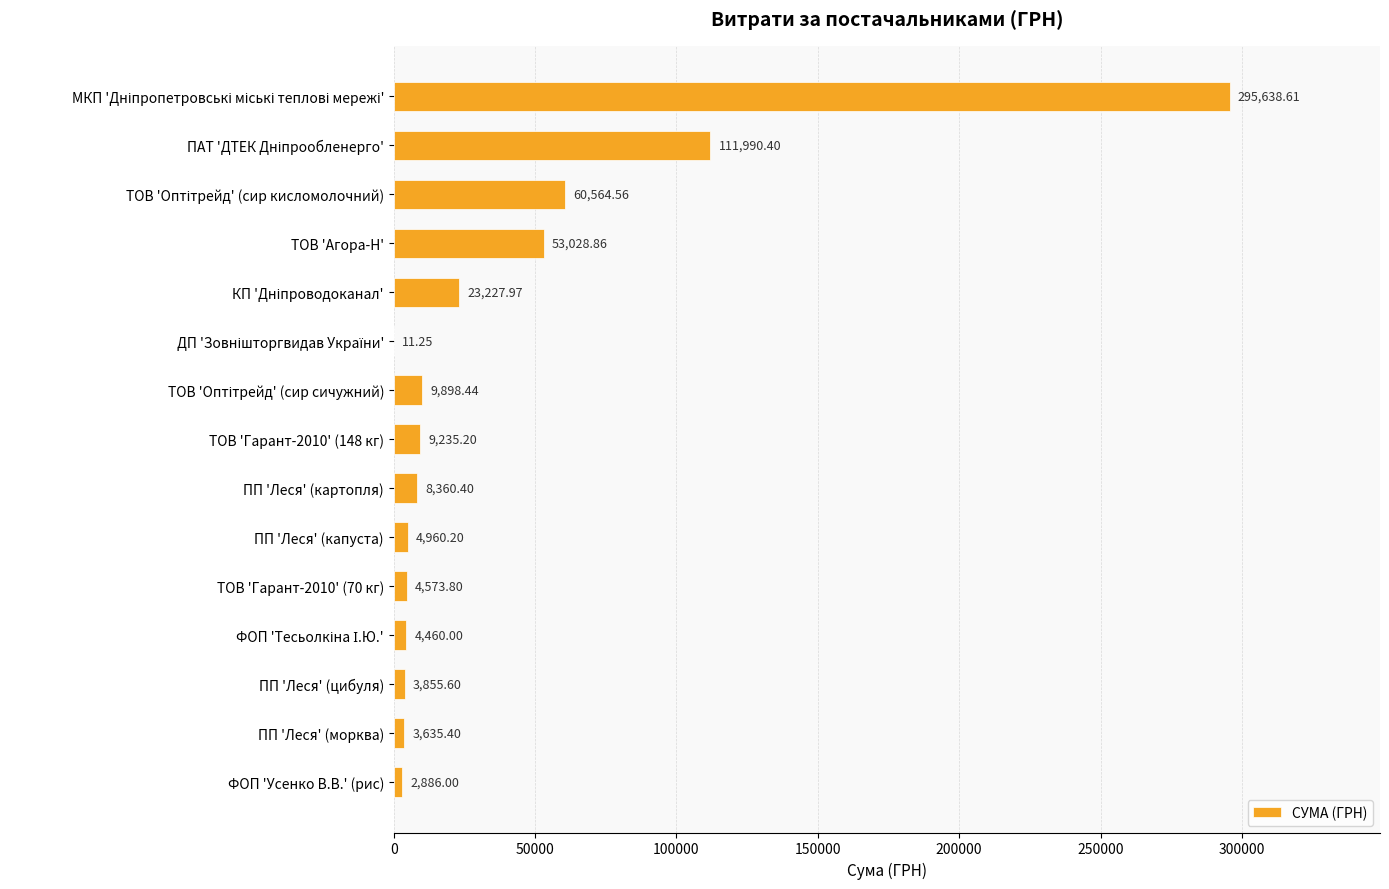

What is the sum of the values at ФОП 'Усенко В.В.' (рис) and ТОВ 'Гарант-2010' (70 кг)?

7459.8